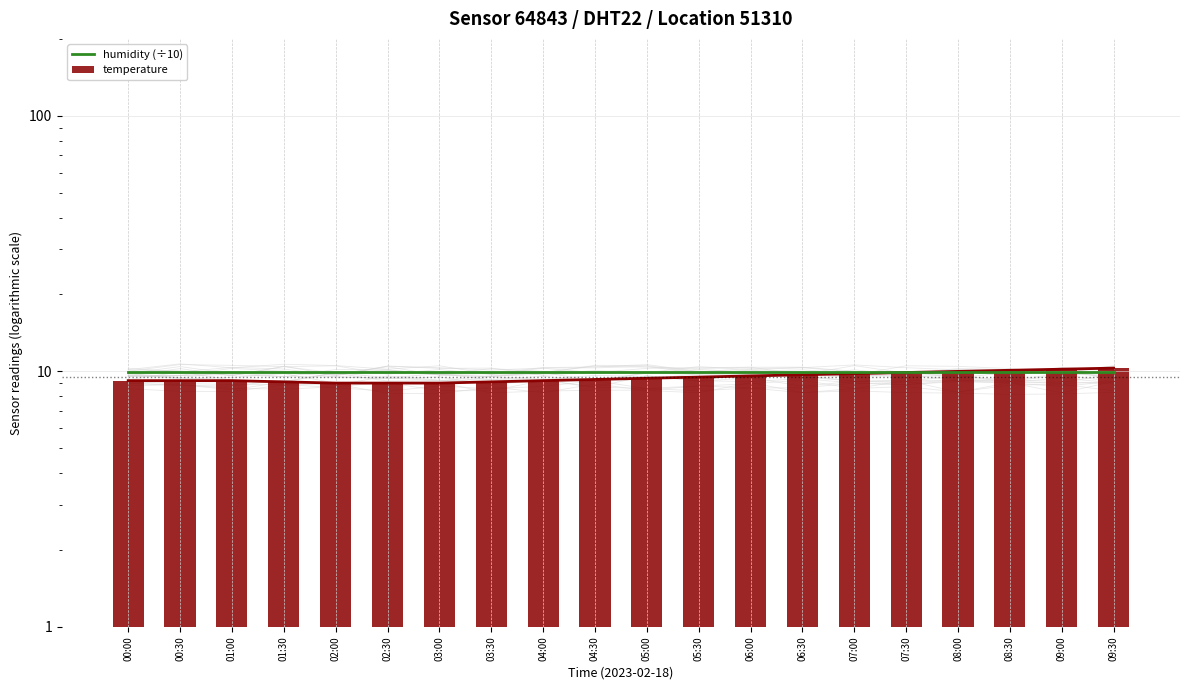

Rank the series by their maximum value, from highest to lowest.

temperature, humidity (÷10)